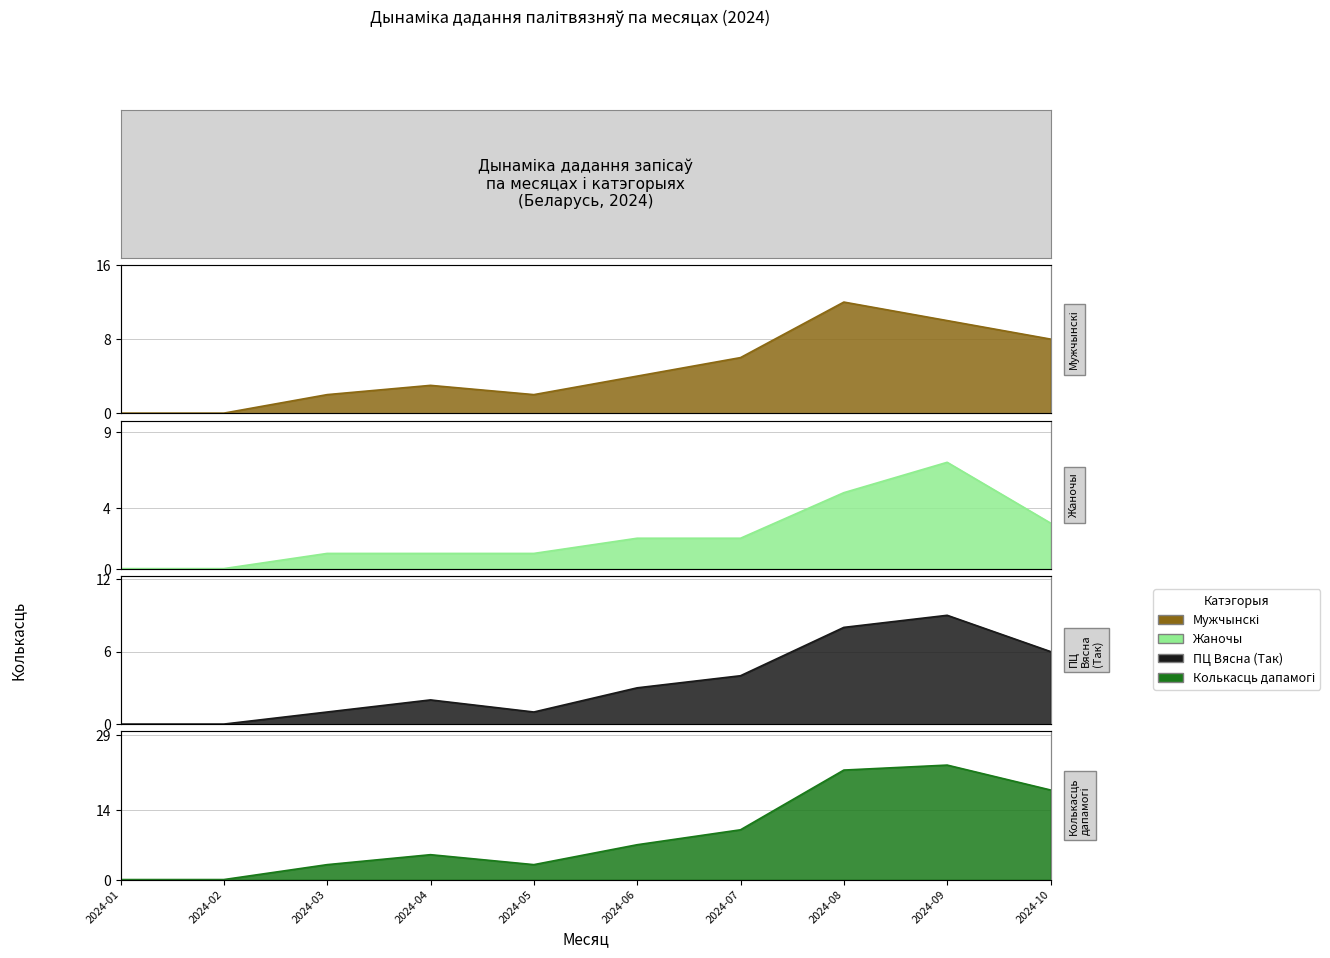

What is the spread (max minus min) of values at 2024-10?

15